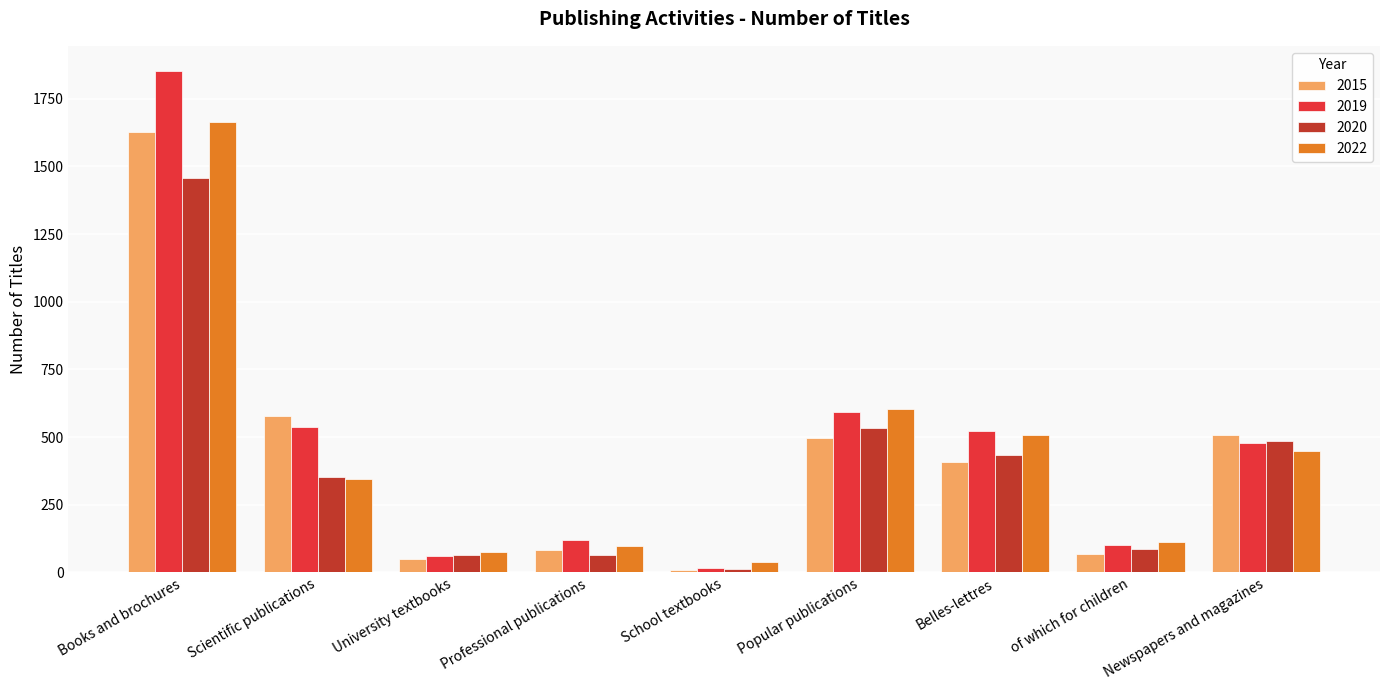

What is the difference between the maximum and second lowest values in the 2019 series?

1792